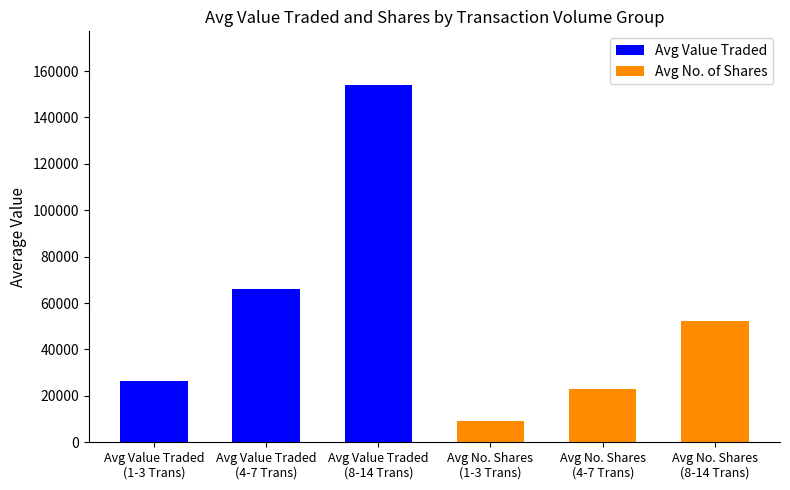

How many values in the Avg Value Traded series exceed 66225?

2